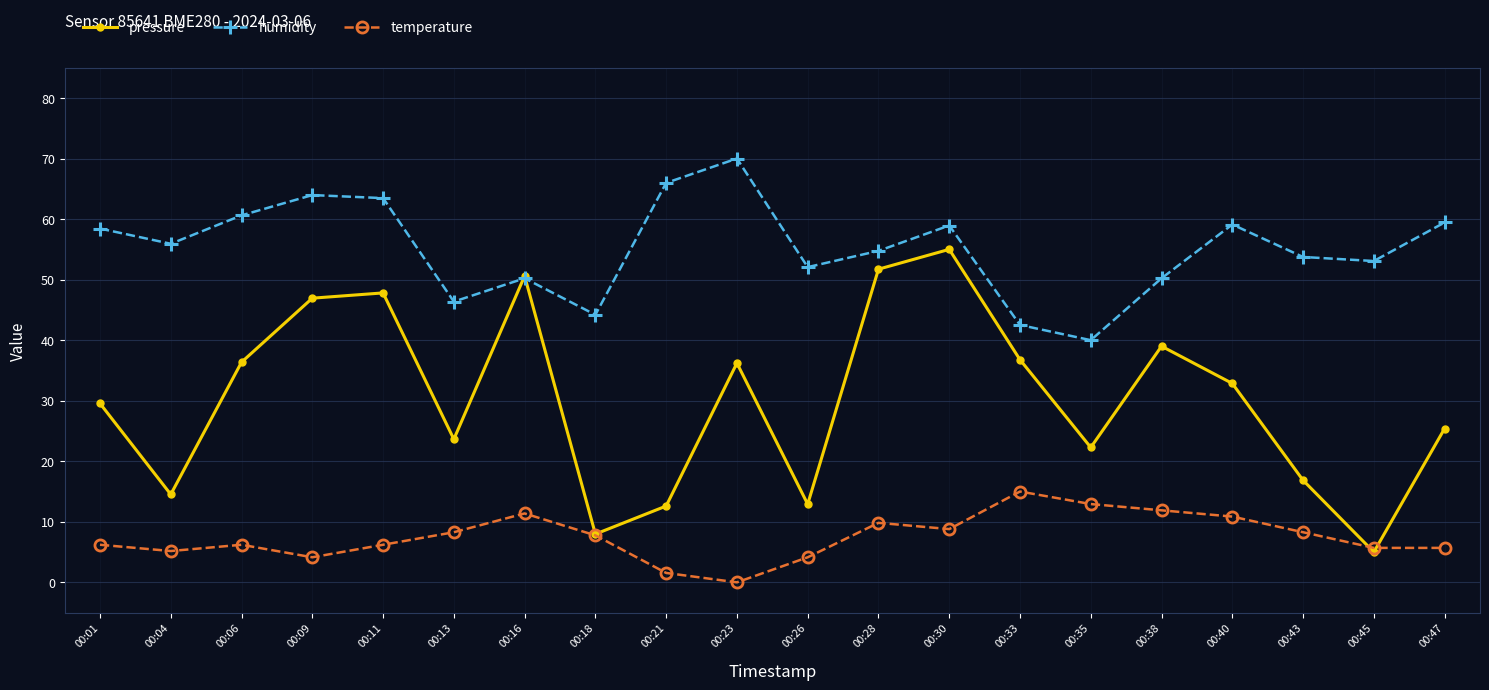

Rank the series at 00:09 from highest to lowest value.

humidity, pressure, temperature